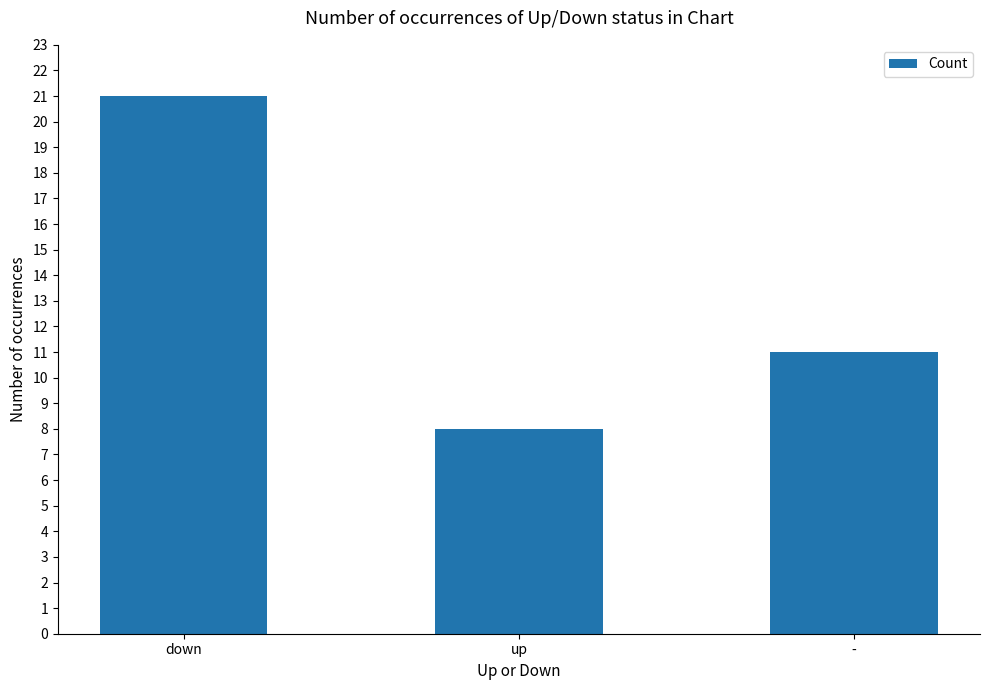

The chart shows a value of 11 at -. True or false?

True